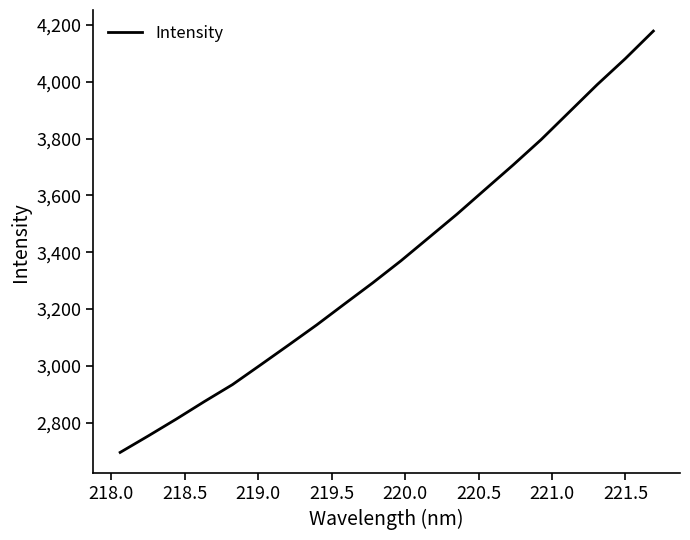

What is the greatest value displayed?

4179.0